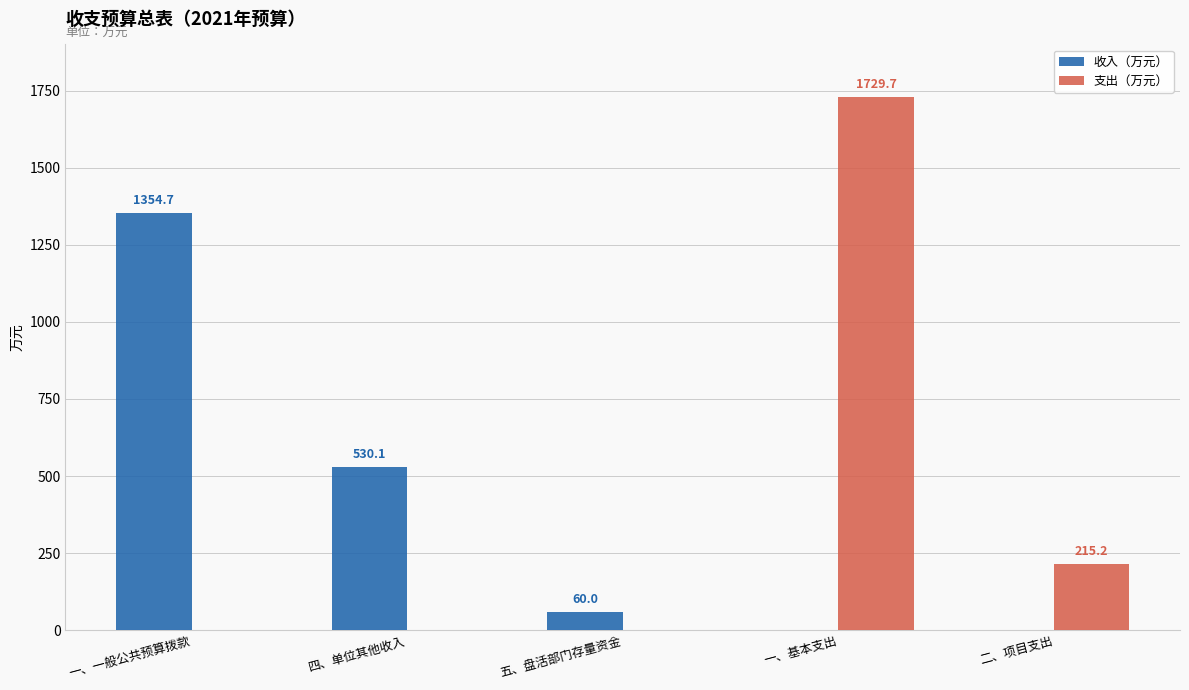

Count the number of categories in the chart.

5